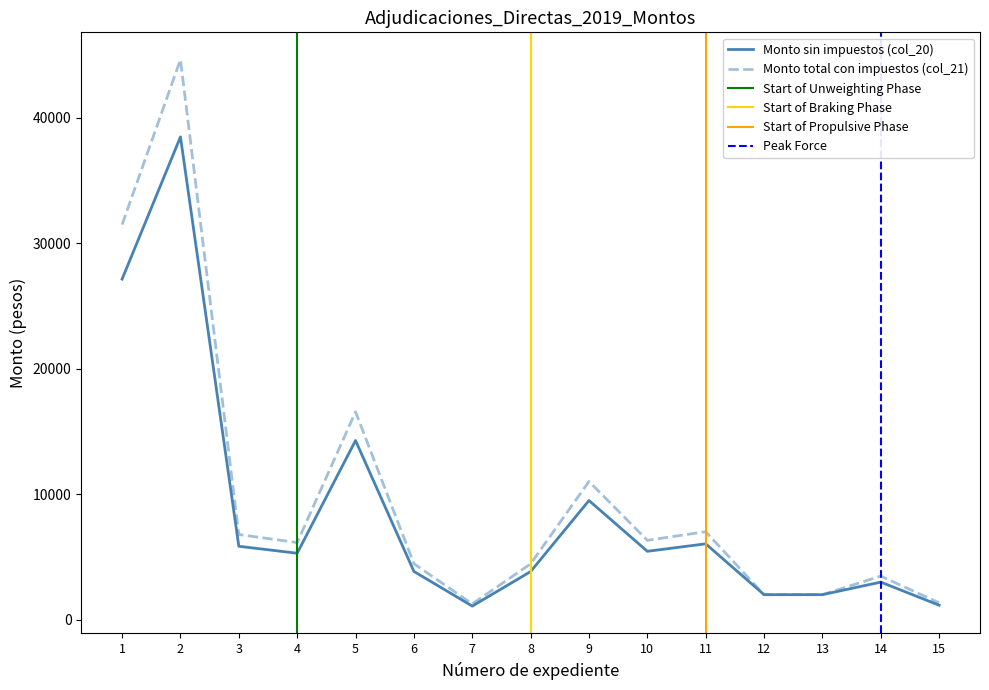

Where is Monto total con impuestos (col_21) nearest to the value 22944?

5